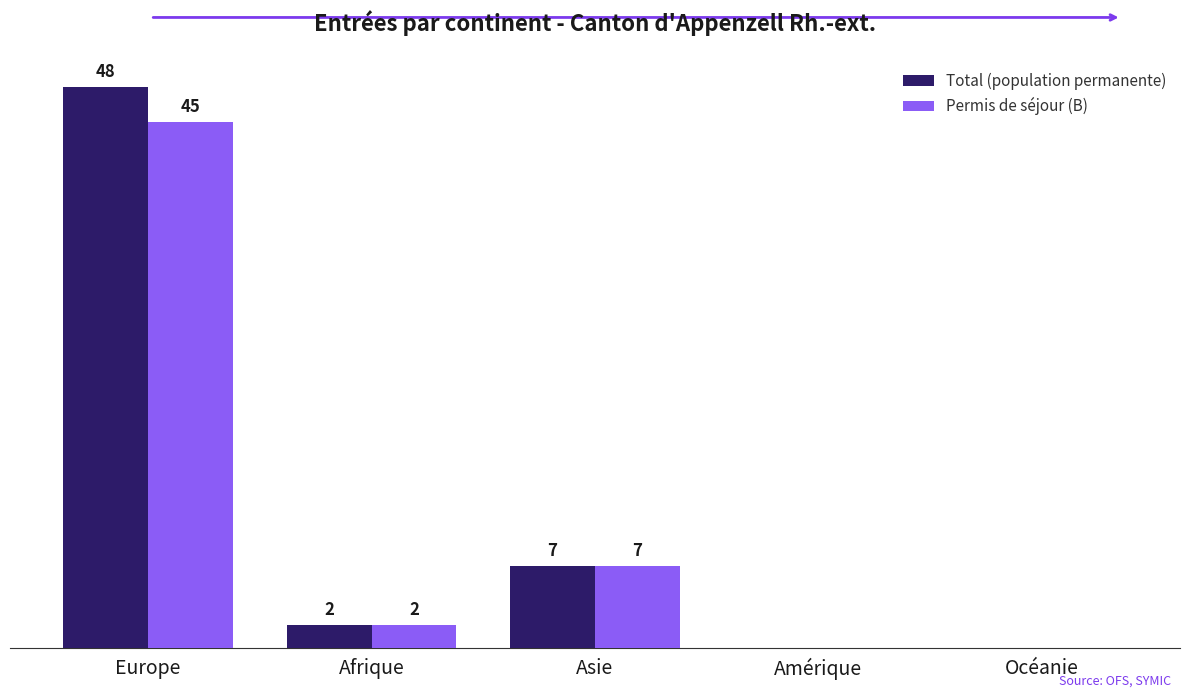

At which label does Total (population permanente) reach its peak?

Europe